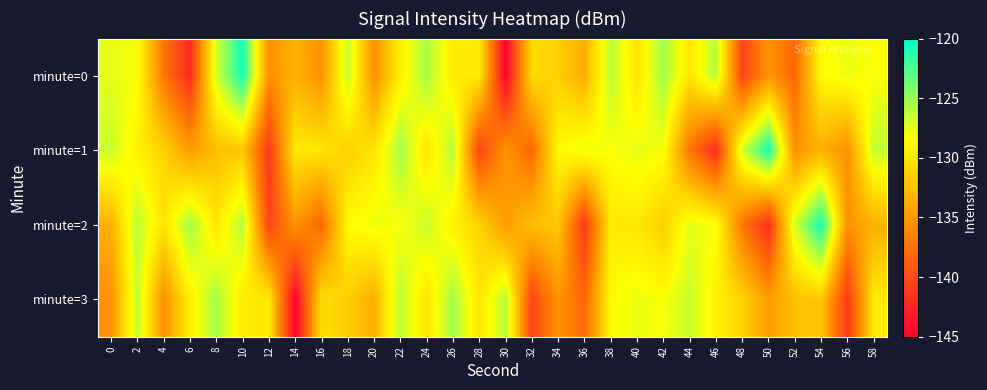

What is the difference between the highest and lowest values at 58?

7.0